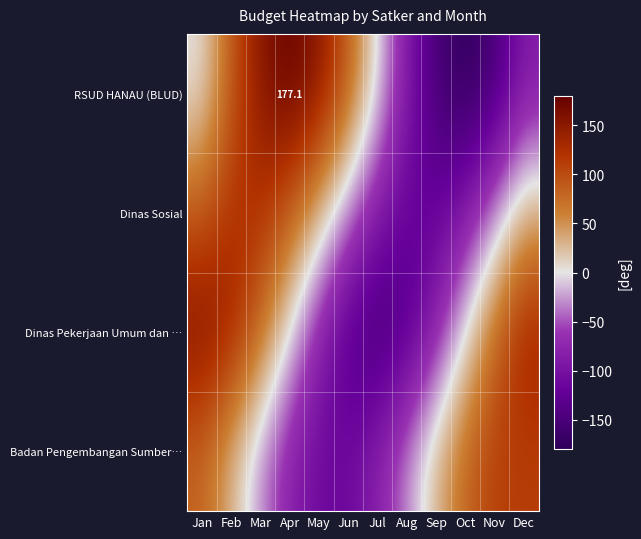

How many values in Dinas Sosial are above zero?

6